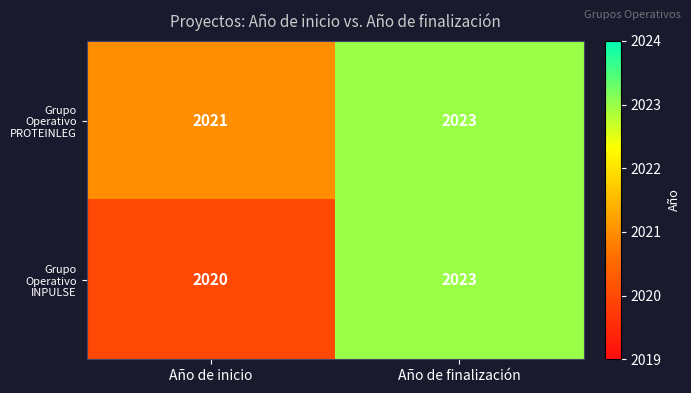

What value does the Grupo Operativo PROTEINLEG series have at Año de inicio?

2021